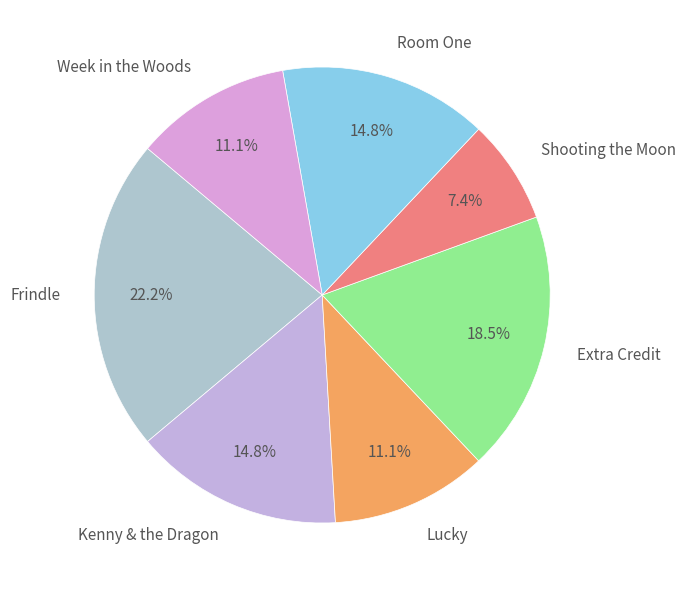

Is it true that Frindle is 22% of the pie?

True